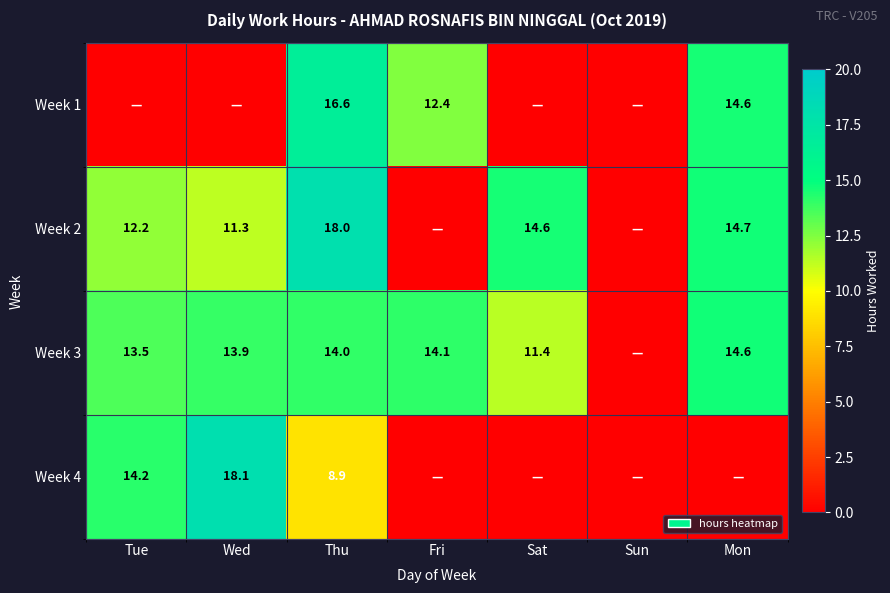

What is the sum of the Week 3 values at Tue and Thu?

27.5